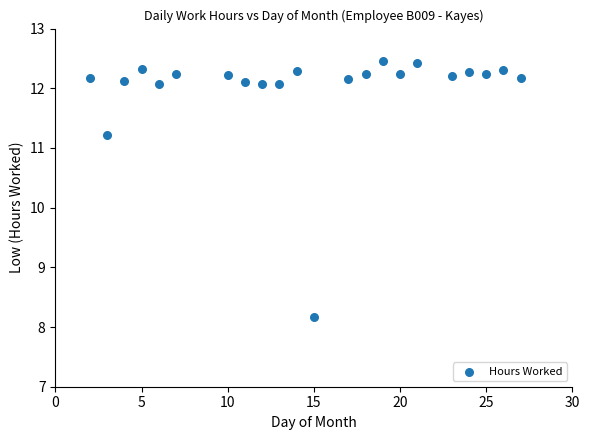

What Y value in the scatter plot is closest to 10?

11.2